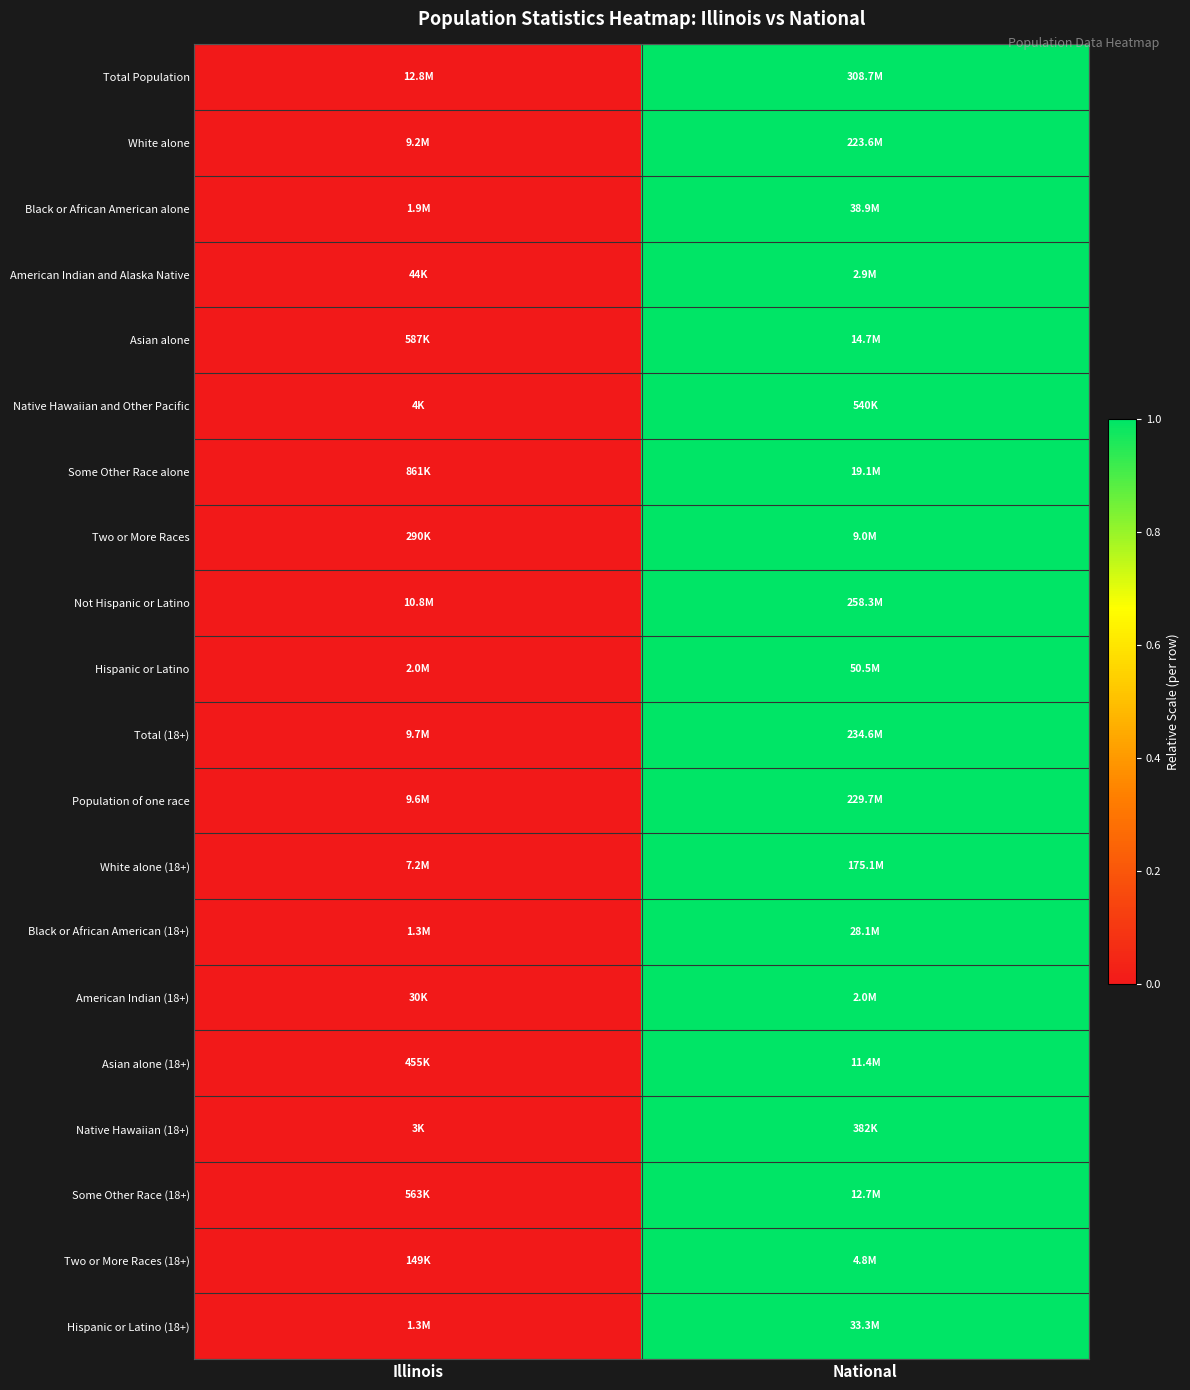

Which series has the largest range (max minus min)?

Total Population